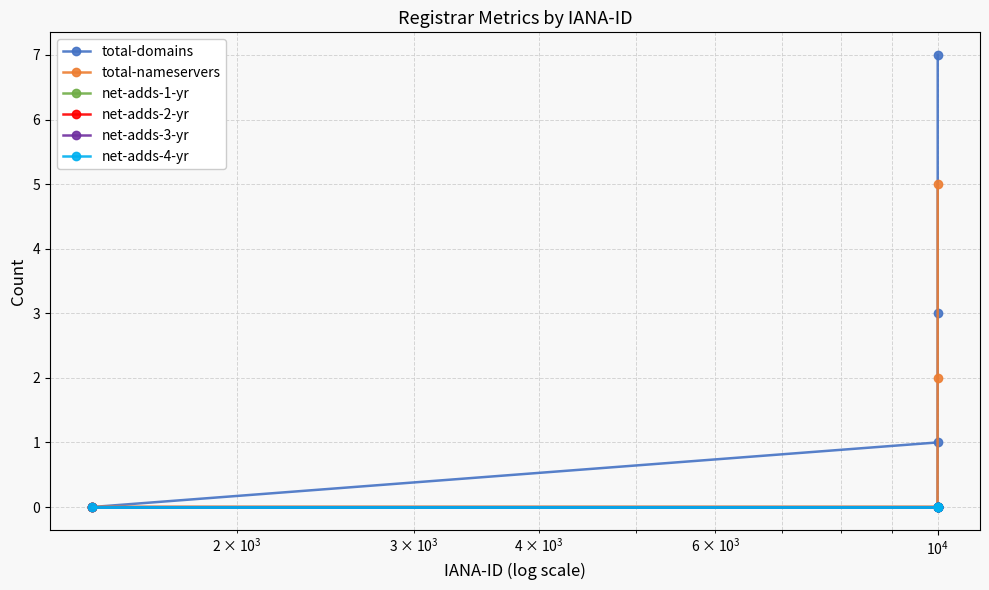

True or false: net-adds-4-yr and net-adds-2-yr intersect in this chart.

False